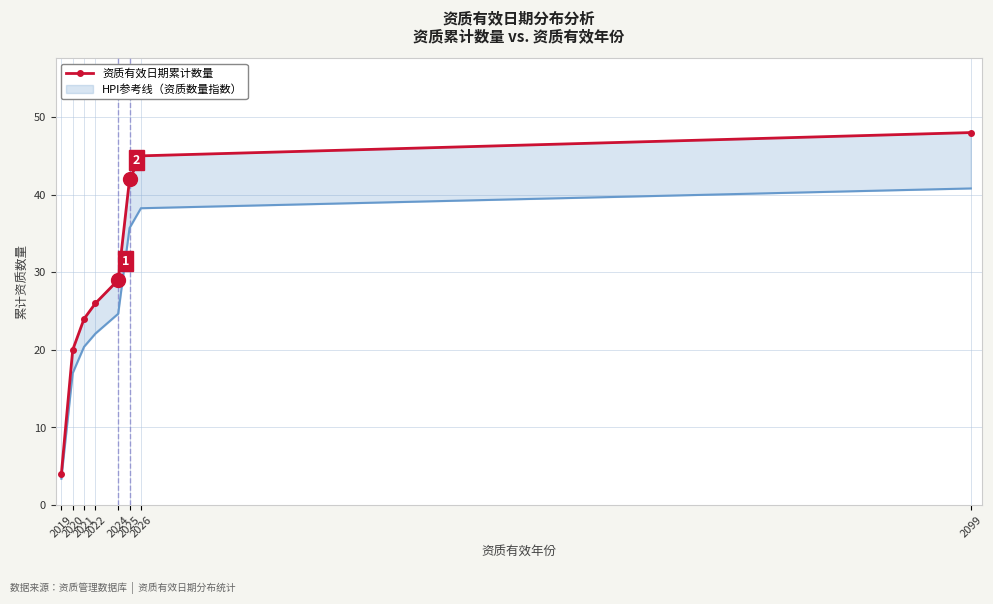

What is the ratio of the value at 2020 to the value at 2024?

0.7